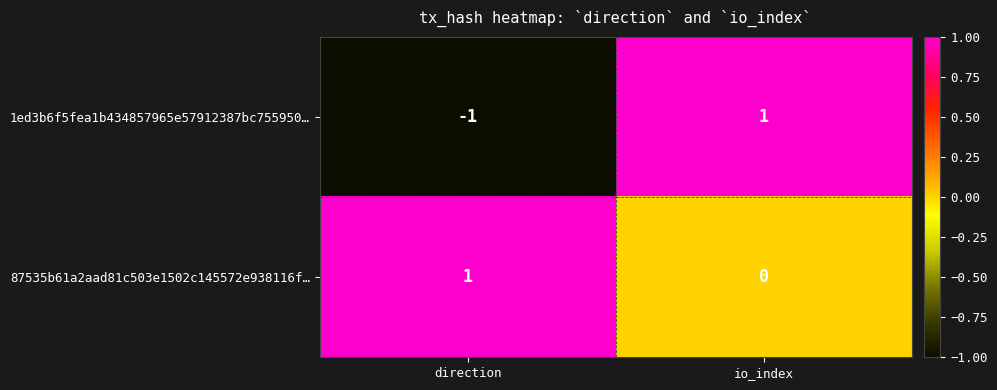

List the labels in order of 87535b61a2aad81c503e1502c145572e938116f… value, smallest first.

io_index, direction